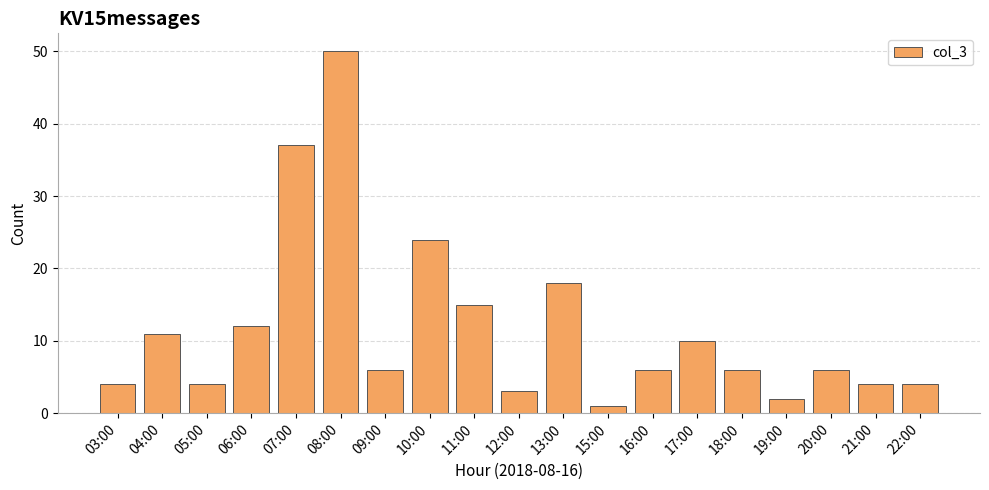

How many data points does each series have?

19